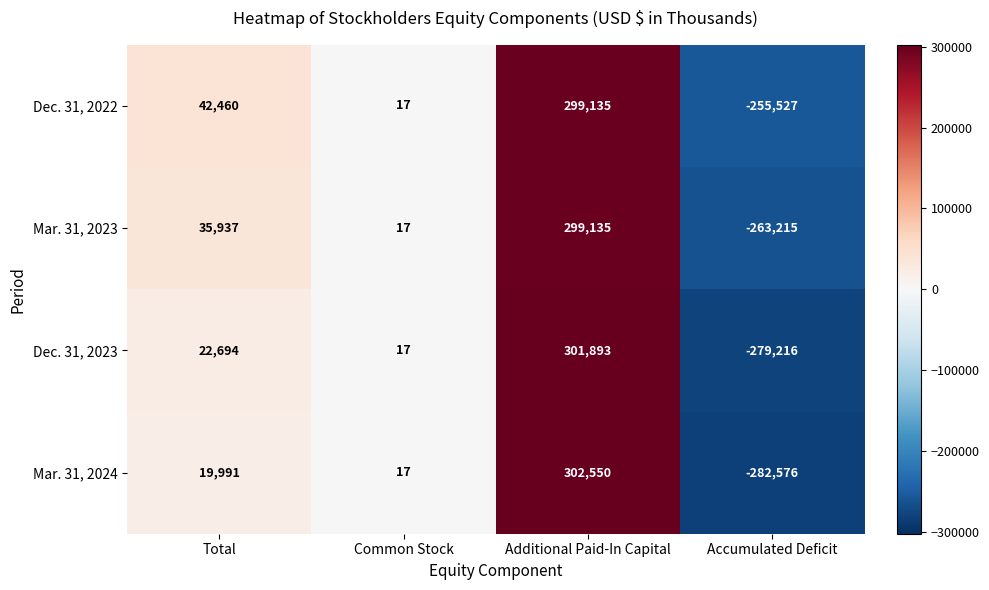

Count the number of data series in this chart.

4